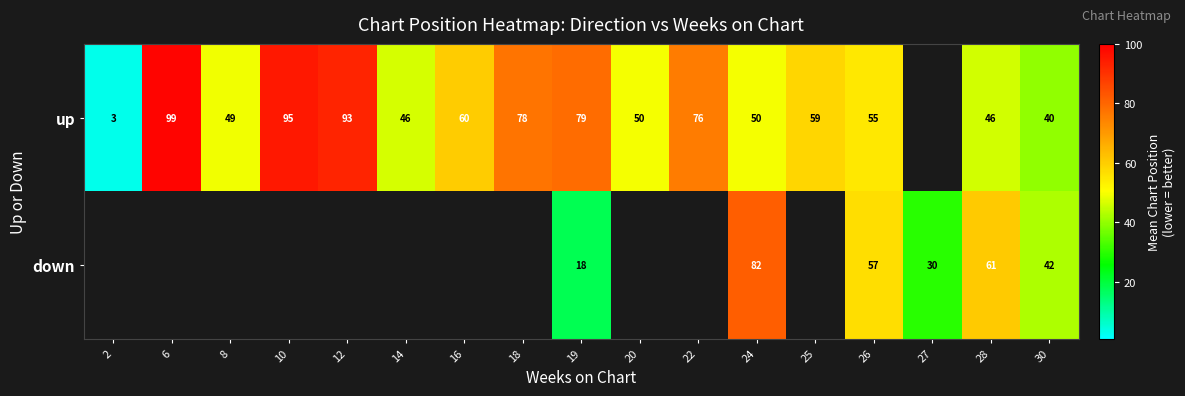

What is the greatest value displayed?

99.0